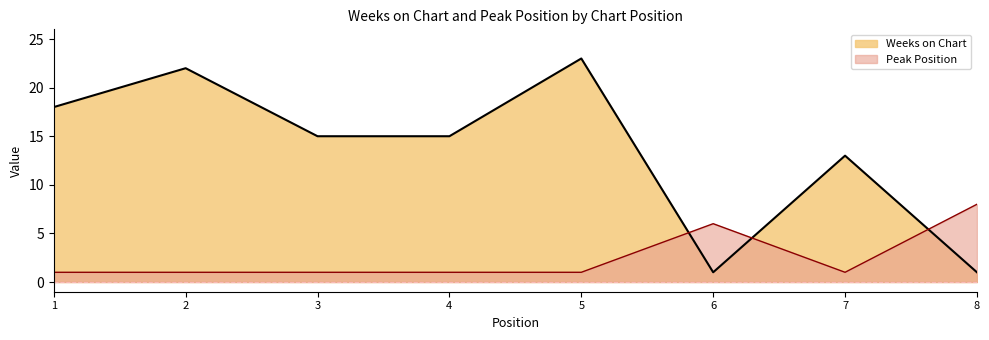

Which label corresponds to the smallest value in the chart?

6